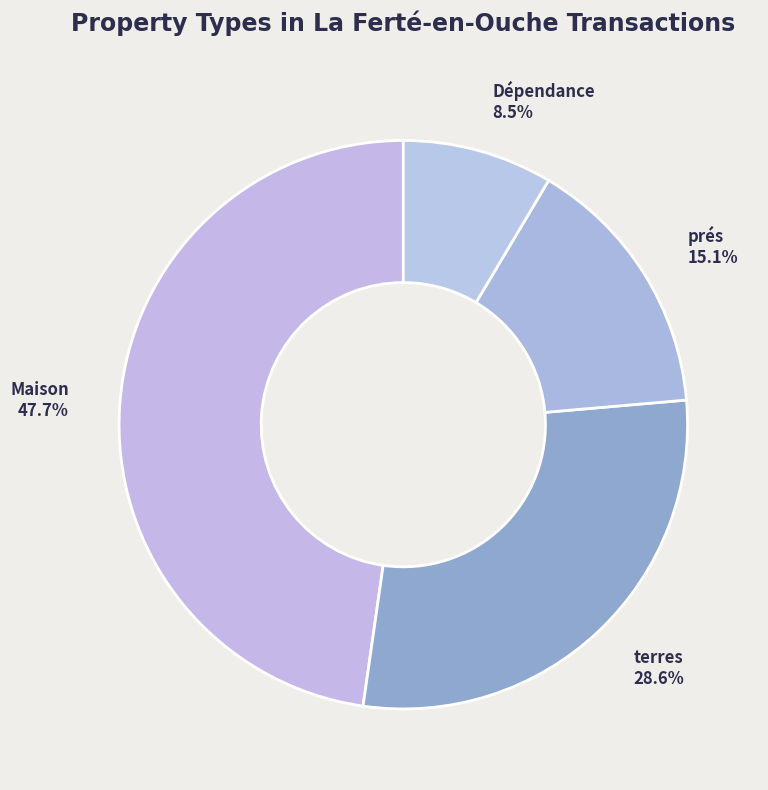

Which has a higher value, Dépendance 8.5% or prés 15.1%?

prés 15.1%